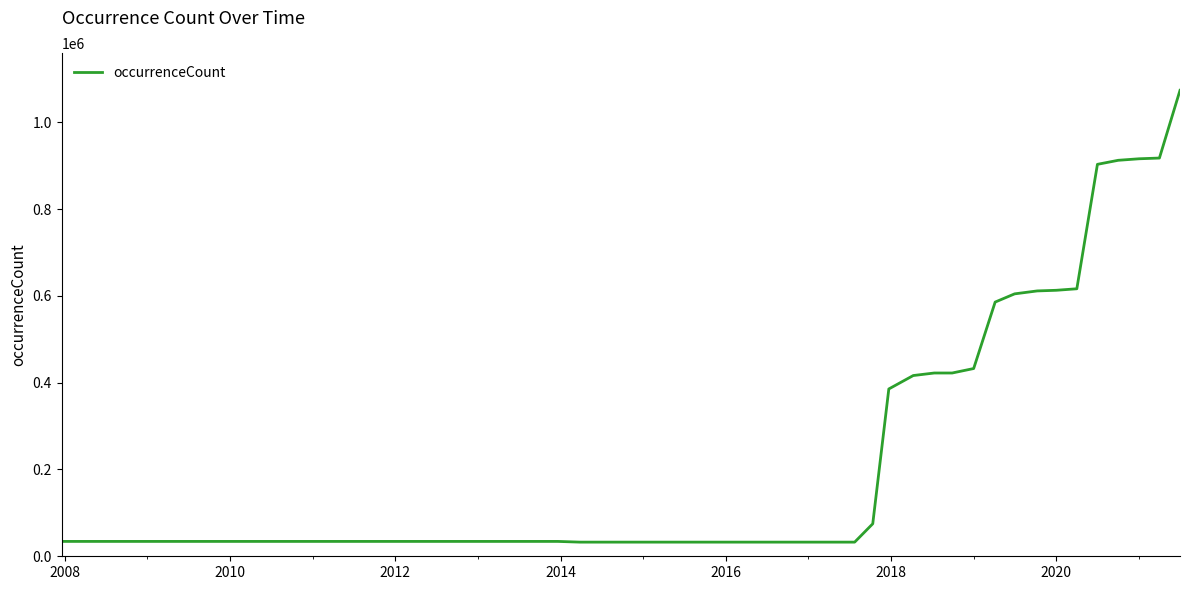

How many categories are shown in the chart?

35